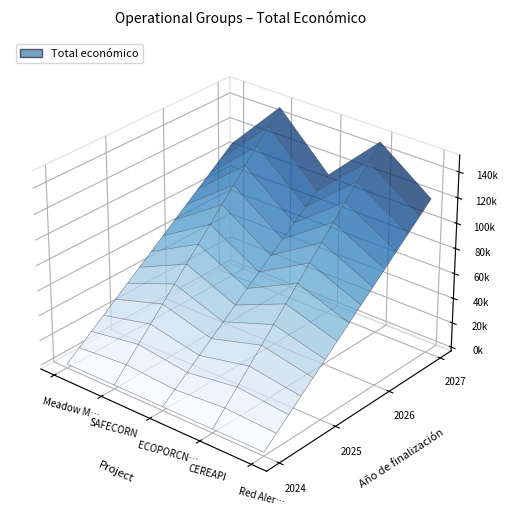

Reading right to left, what are all the values shown in this chart?

Red Alert=120000	CEREAPI=150000	ECOPORCNICUS=110168	SAFECORN=150000	Meadow Management=107555